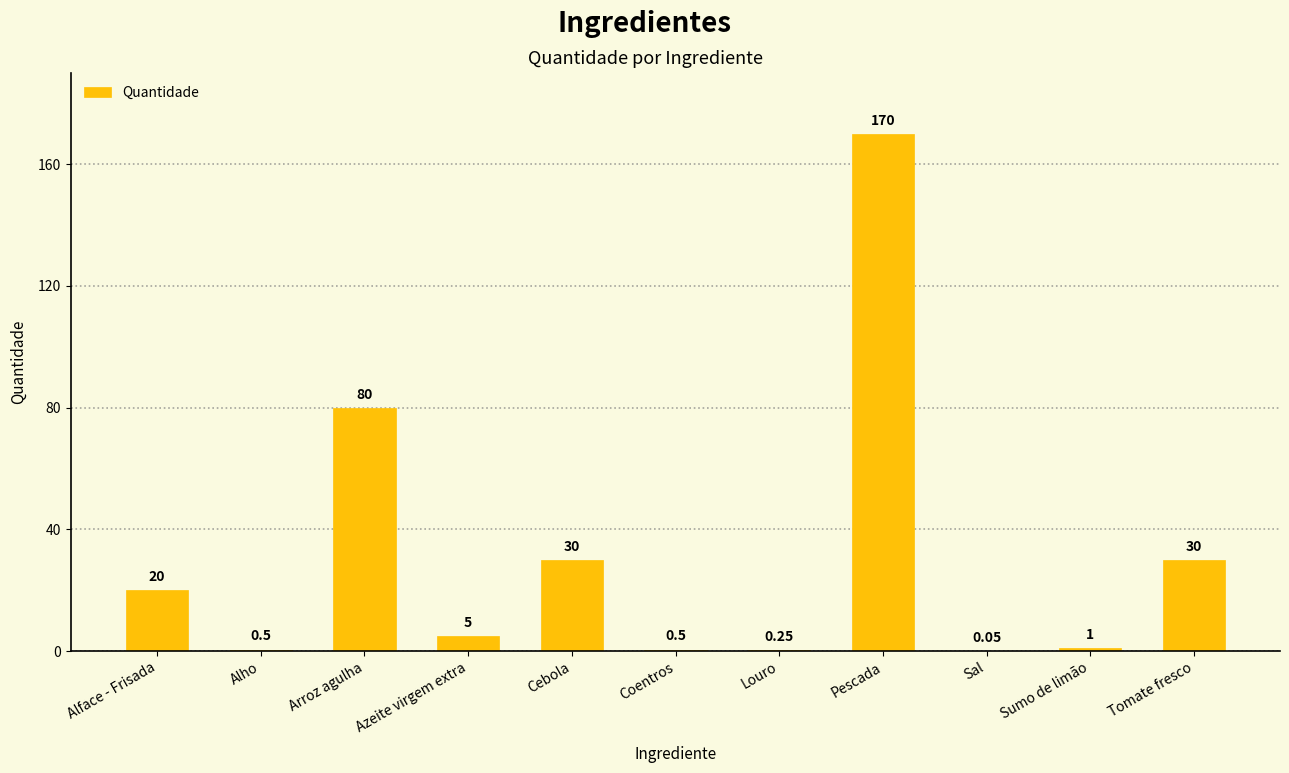

Between Tomate fresco and Sal, which is larger?

Tomate fresco